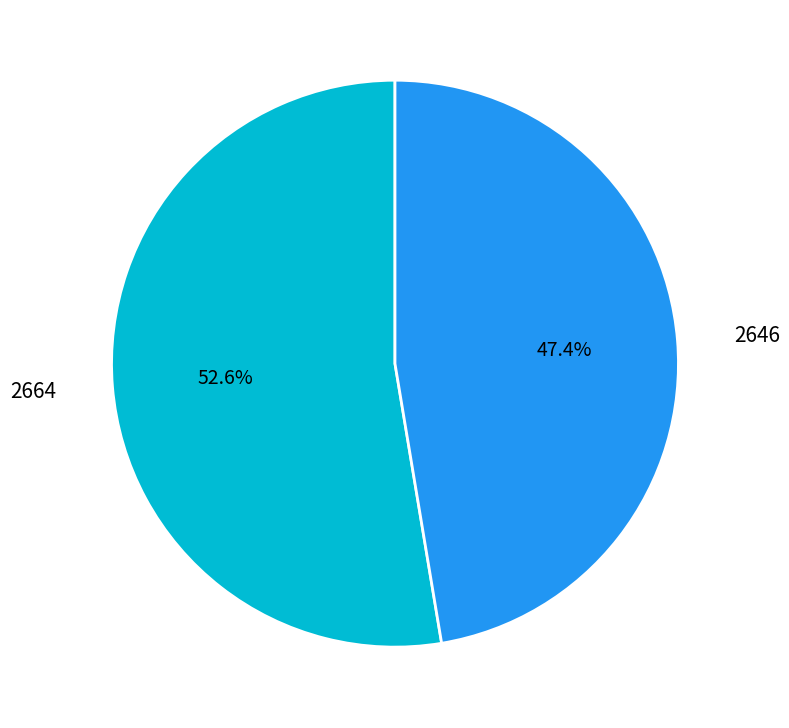

Is there any slice that represents more than half of the pie?

Yes